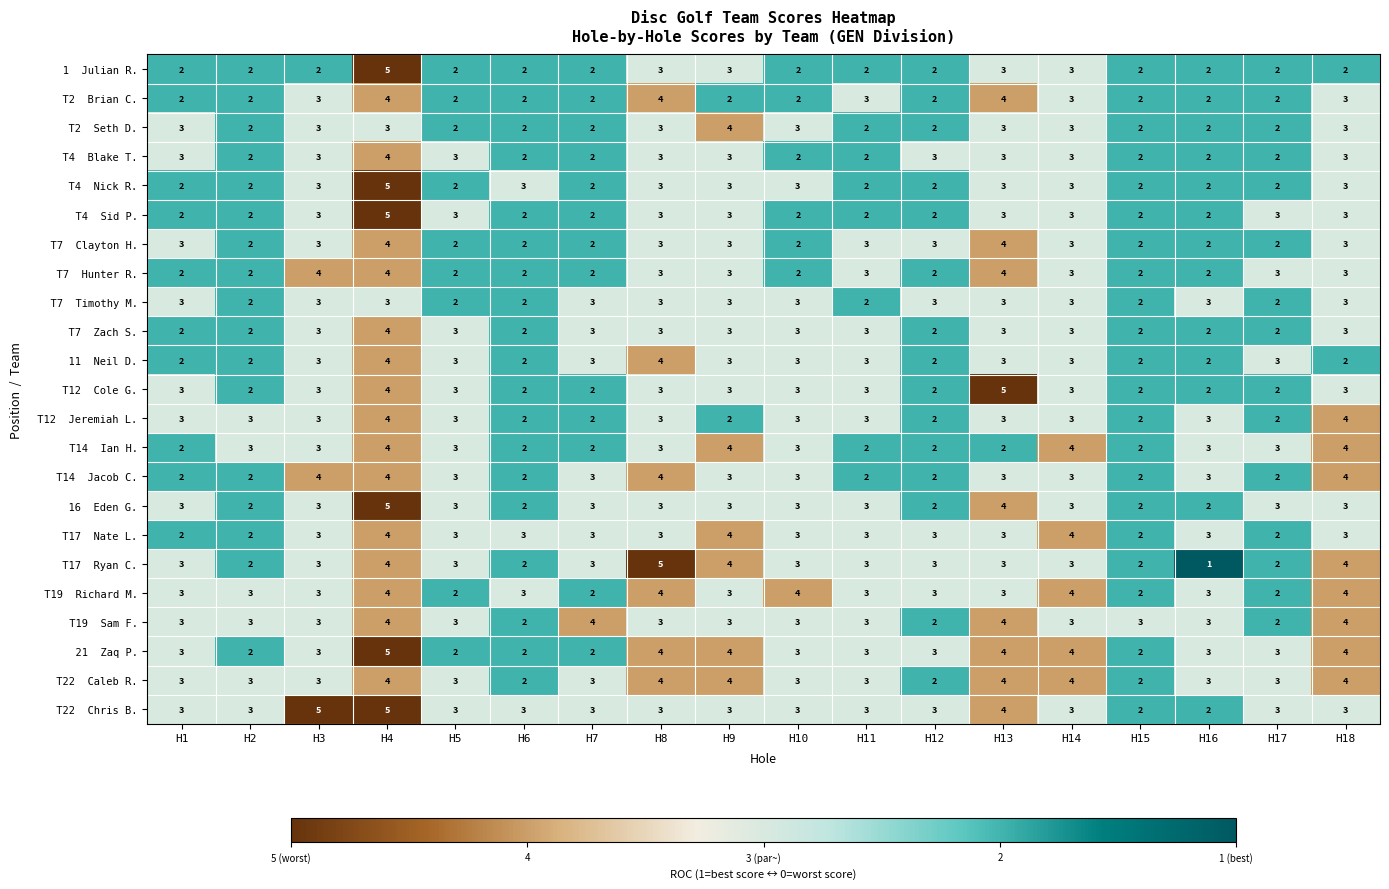

What is the total value across all series at H10?

64